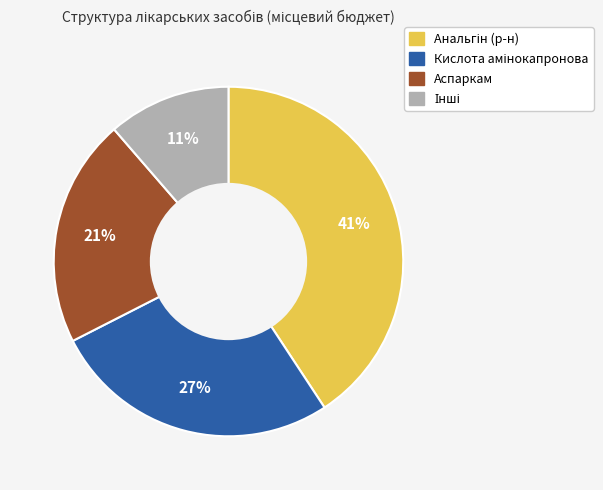

The Аспаркам slice represents 21% of the pie. True or false?

True